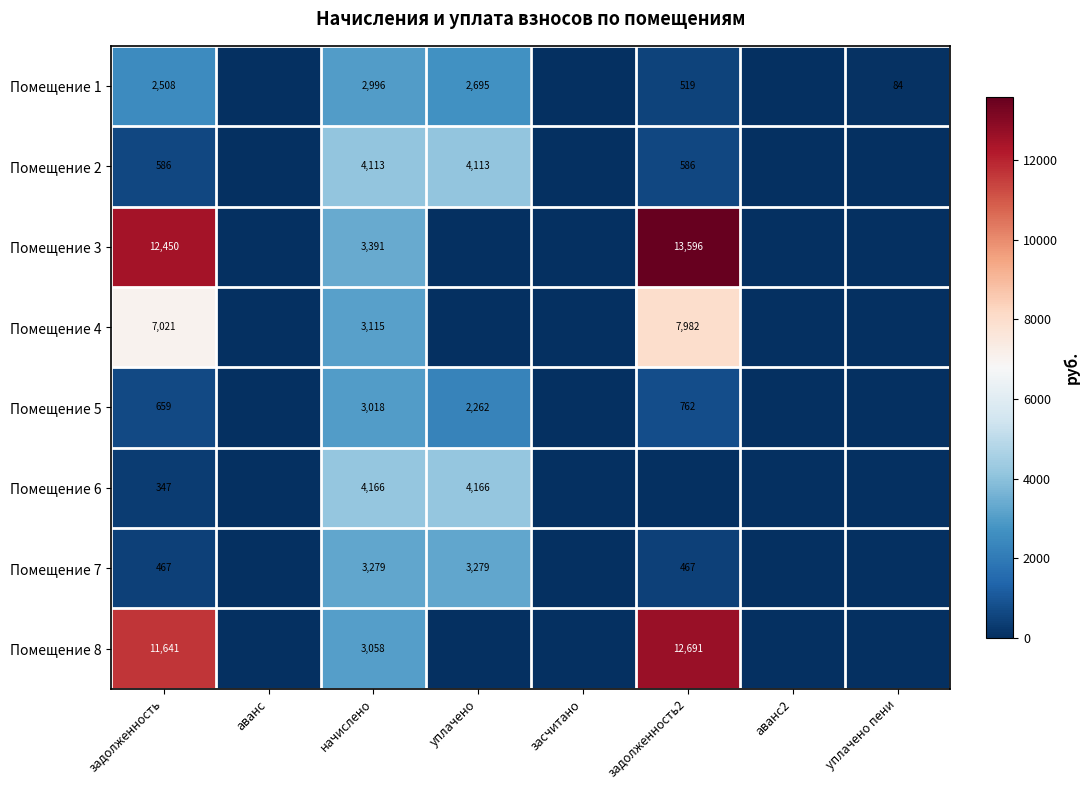

Is the value of Помещение 1 at уплачено пени greater than the value of Помещение 6 at уплачено?

No